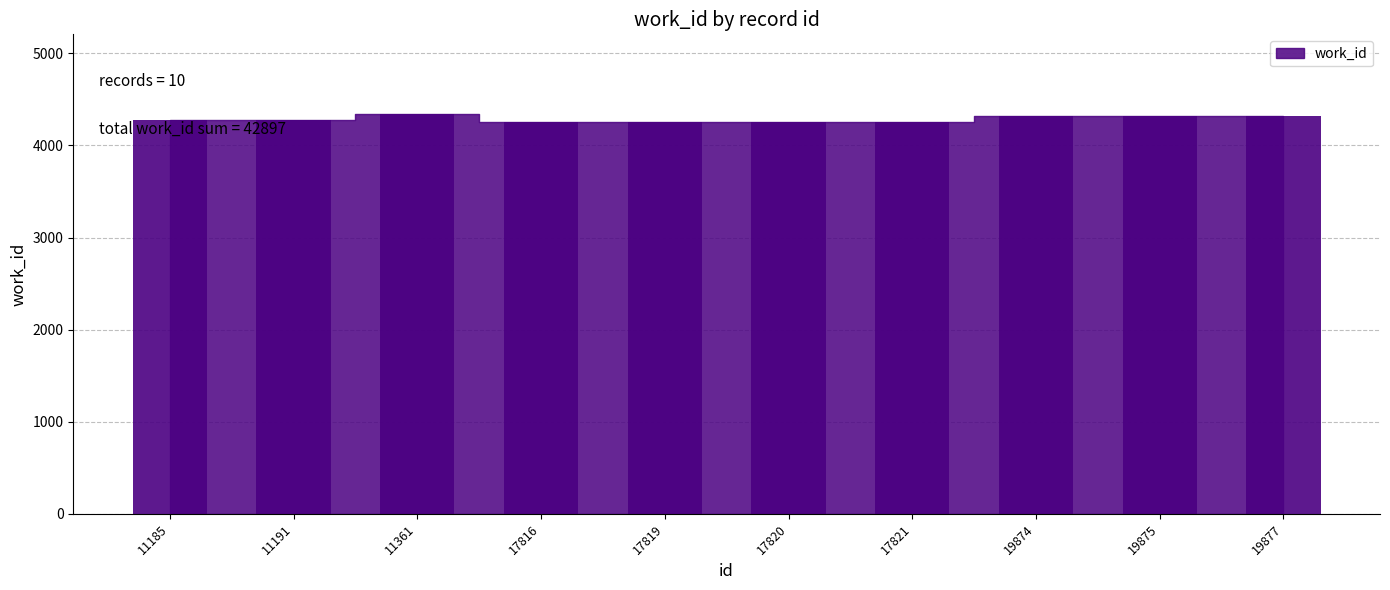

How many distinct data groups are displayed?

1